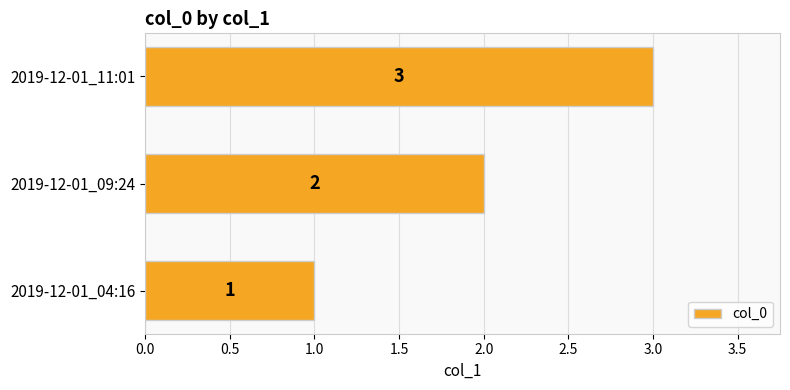

How many bars are there in total?

3